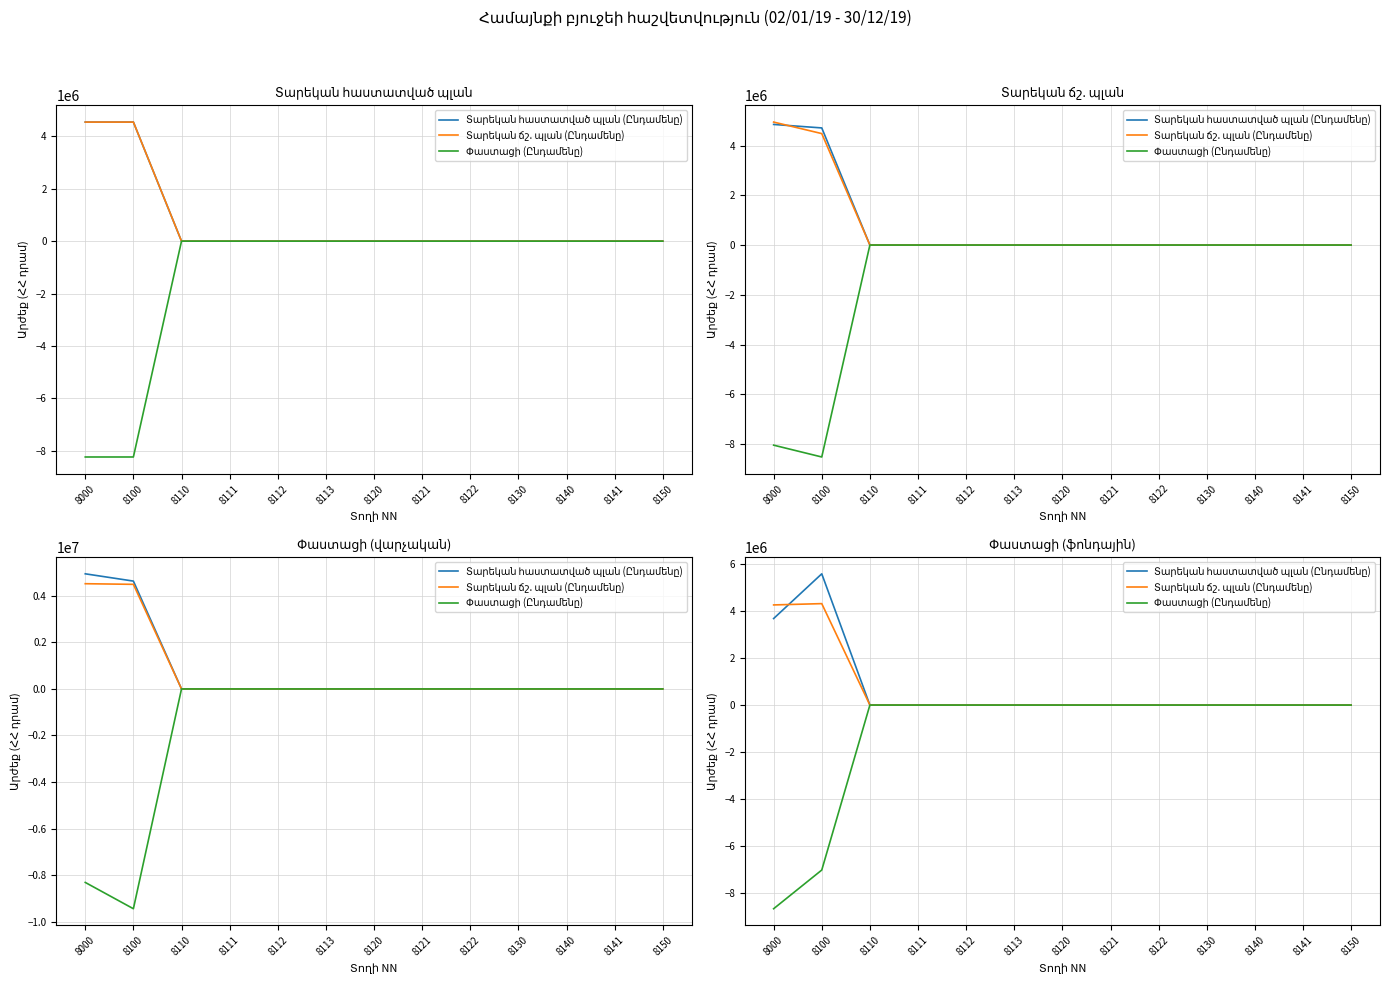

Is this an area chart (filled region under the line)?

No